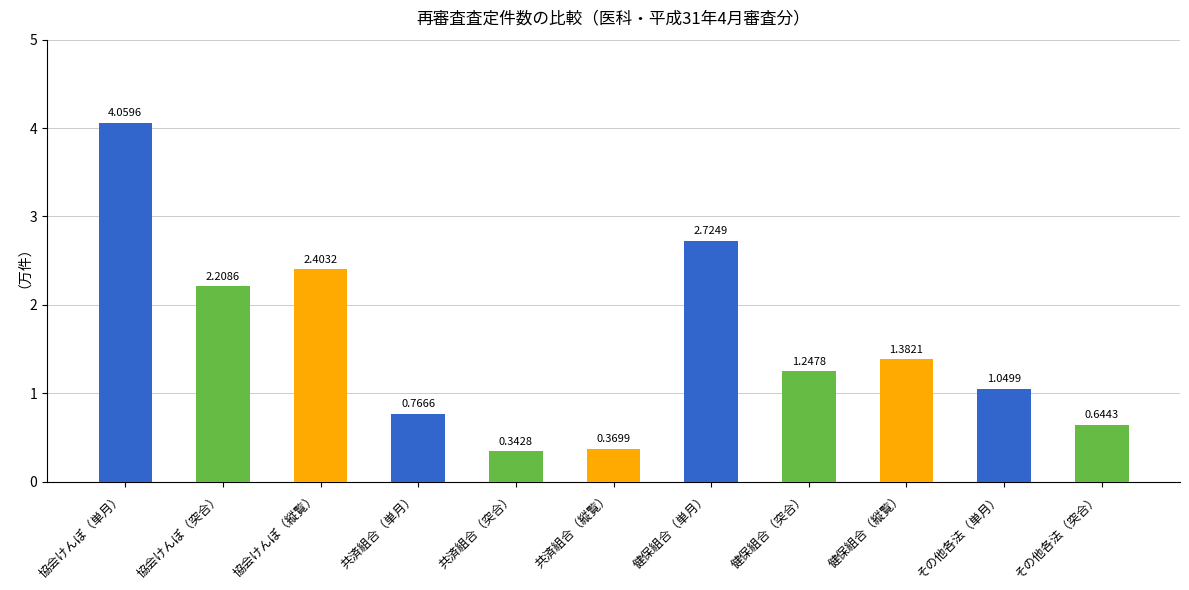

Approximately how many times larger is the value at 共済組合（突合） compared to 協会けんぽ（突合）?

0.2